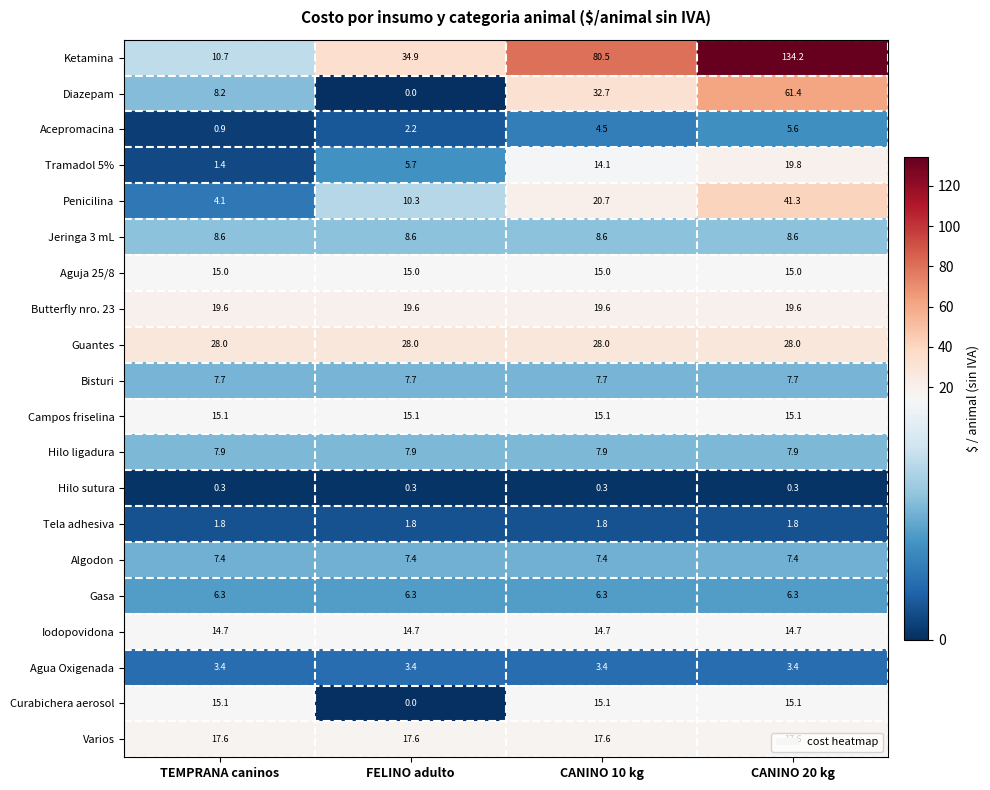

What is the greatest value displayed?

134.2